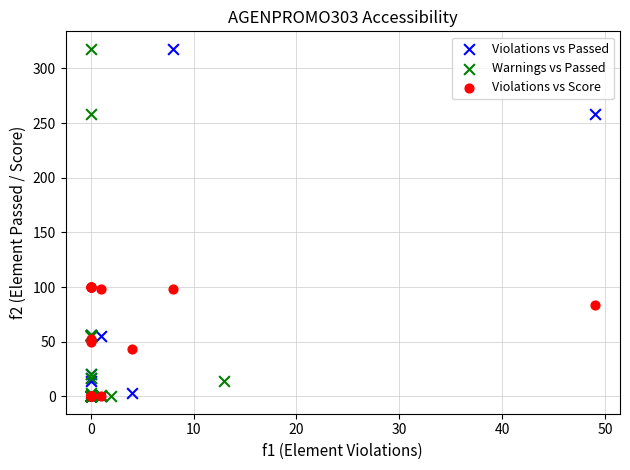

What are all the series names shown in the legend?

Violations vs Passed, Warnings vs Passed, Violations vs Score